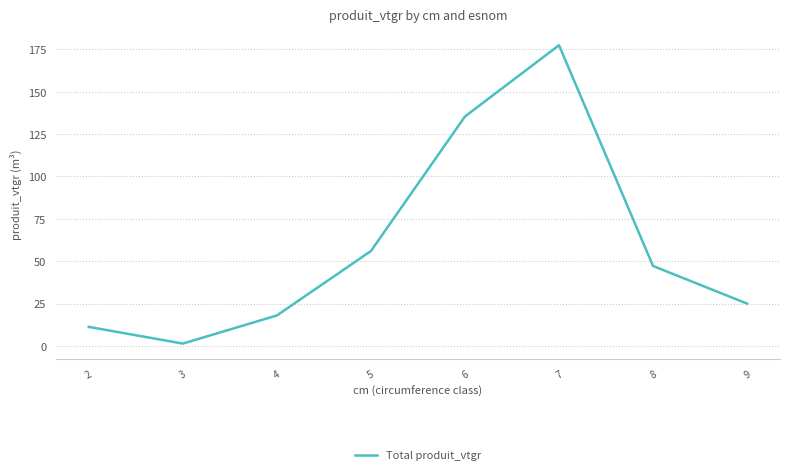

What is the average value?

59.0